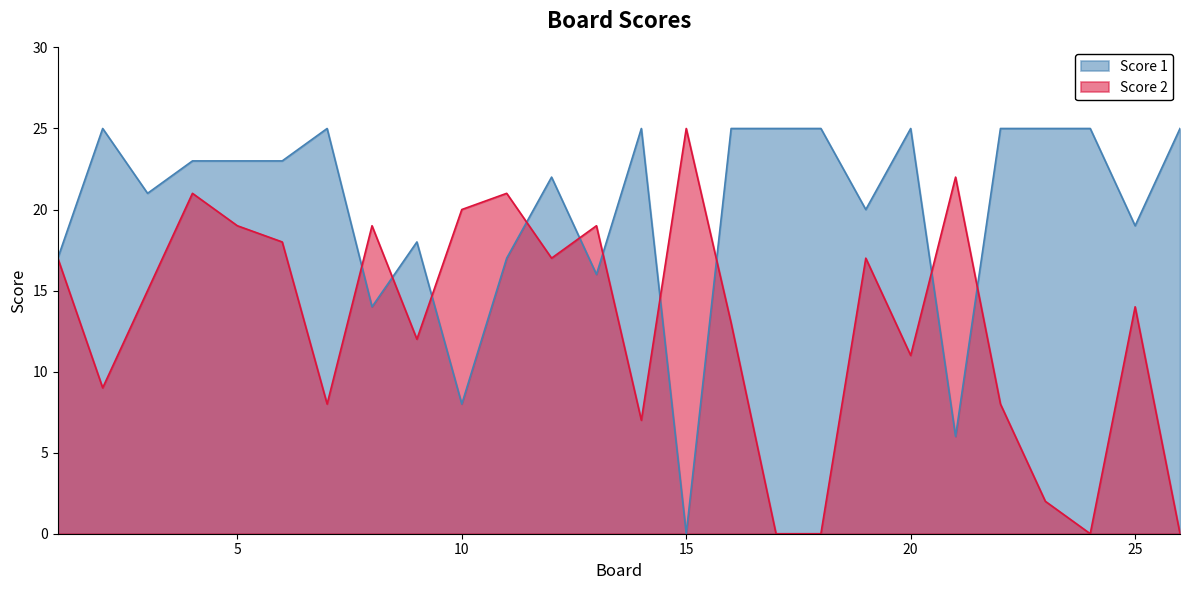

Which label corresponds to the smallest value in the chart?

15